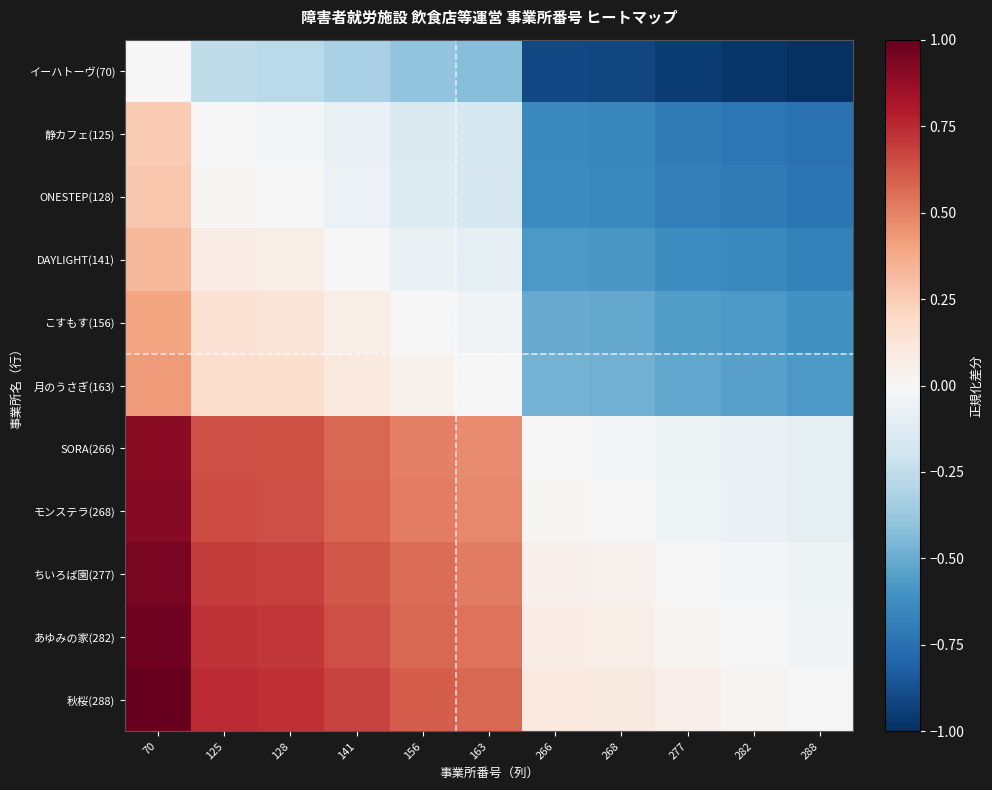

Count the number of categories in the chart.

11